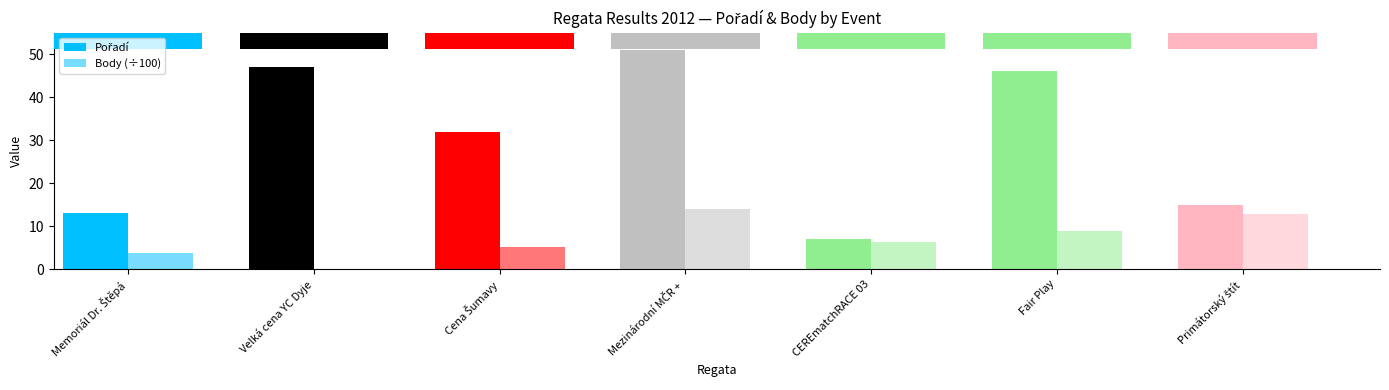

Where does the Pořadí series first go above 32?

Velká cena YC Dyje